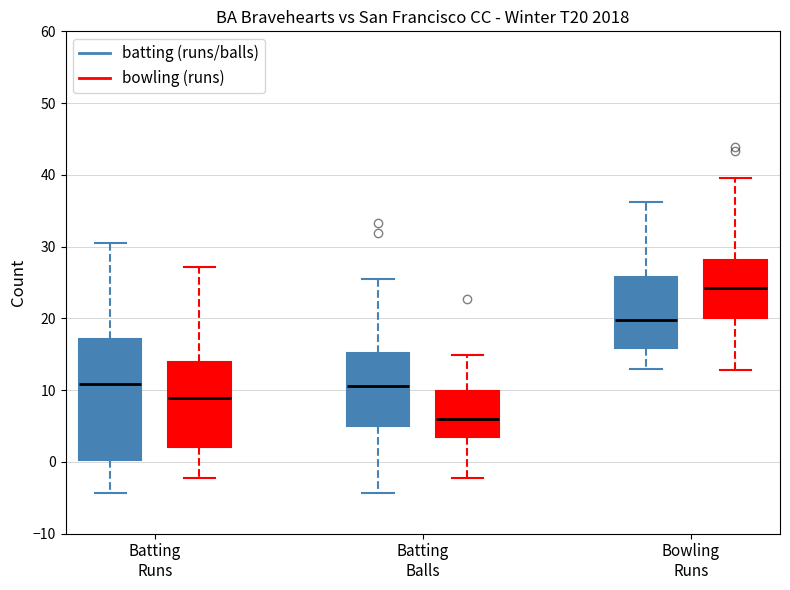

Which box is the tallest, from its lower edge to its upper edge?

Batting Runs (batting (runs/balls))